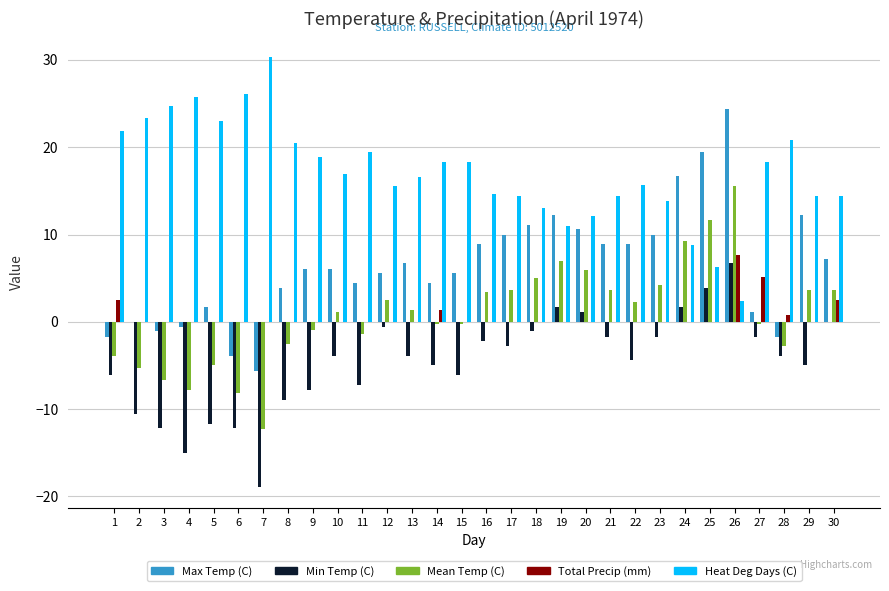

How many groups of bars are there?

30